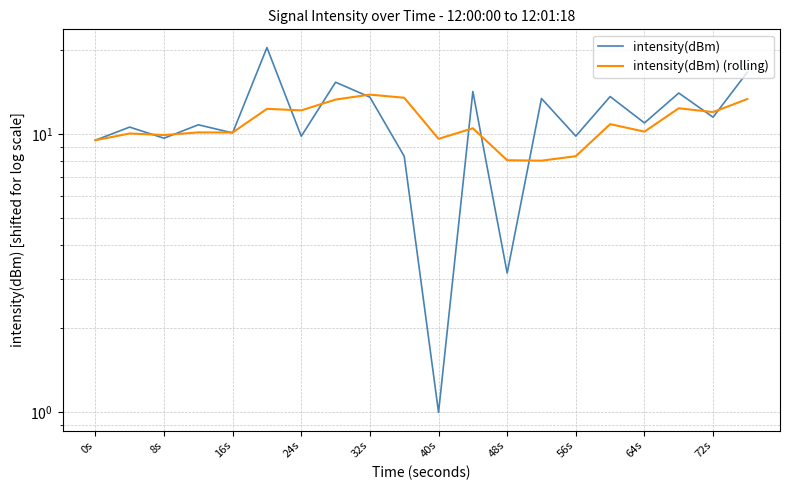

Which series has the largest total across all categories?

intensity(dBm)